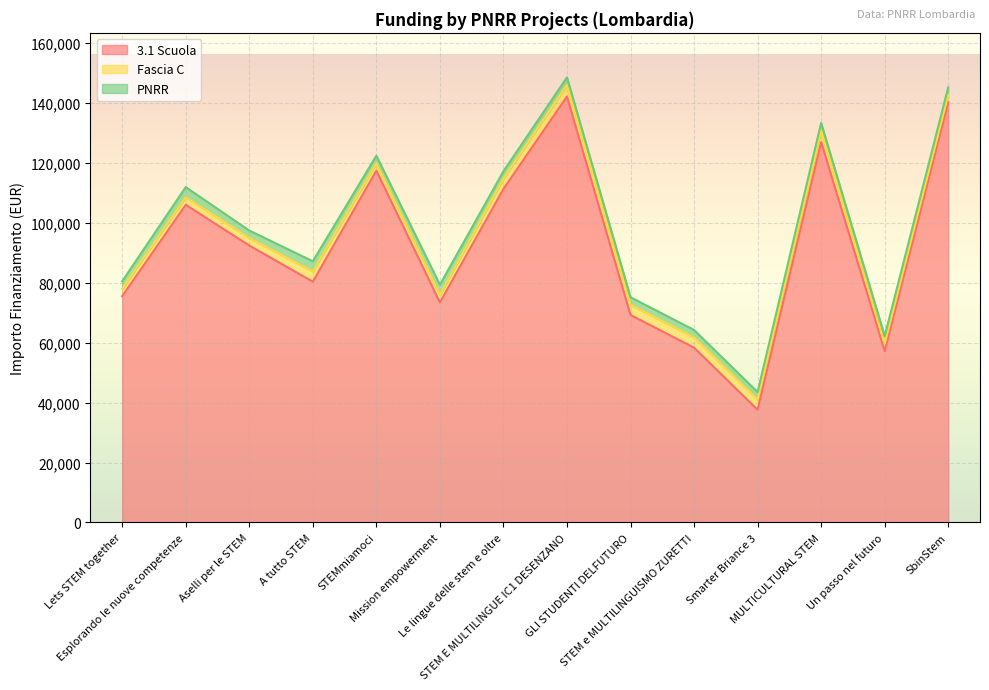

What is the value of the Fascia C point at the 13th from the left?

2498.0